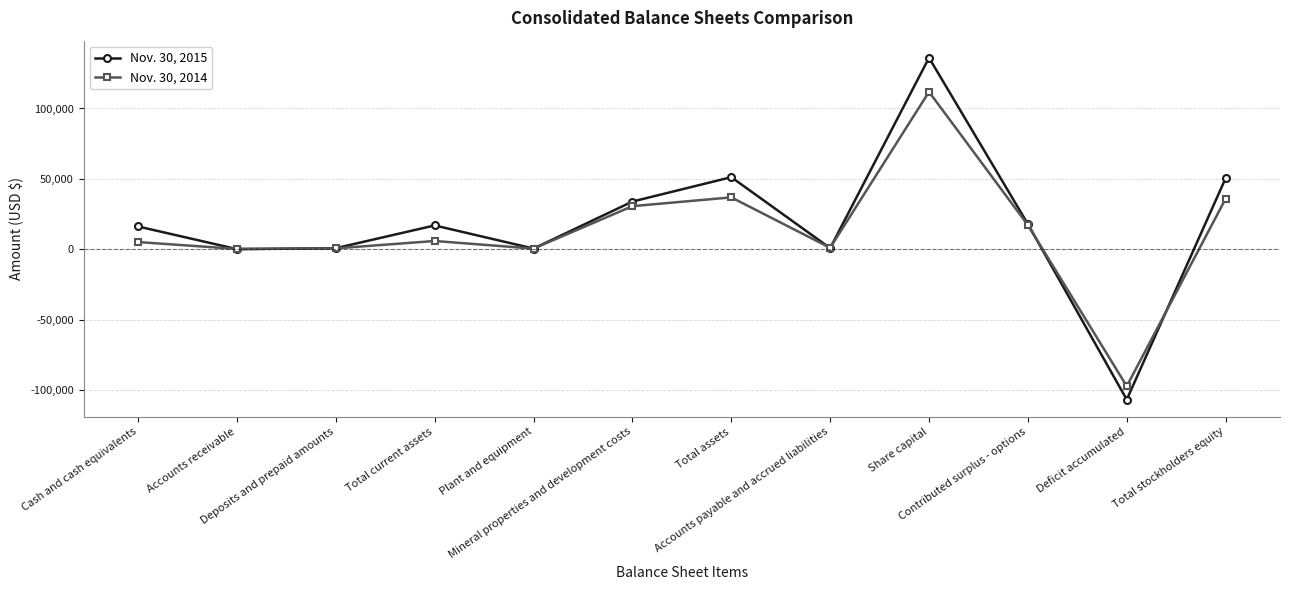

What is the difference between the Nov. 30, 2015 values at Share capital and Accounts receivable?

136001